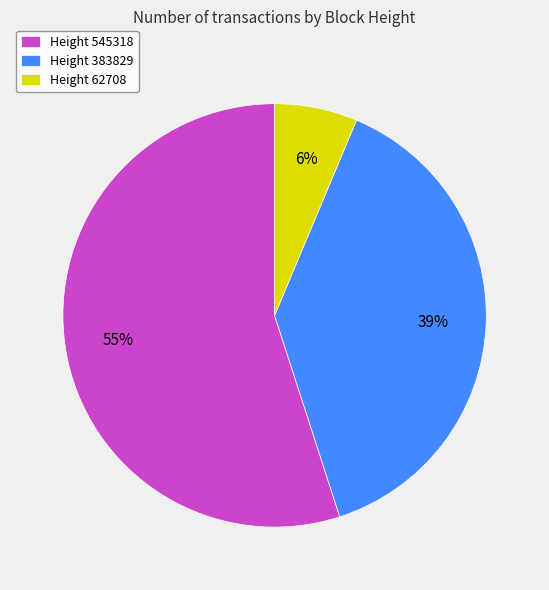

To the nearest percent, what portion does Height 545318 represent?

55%